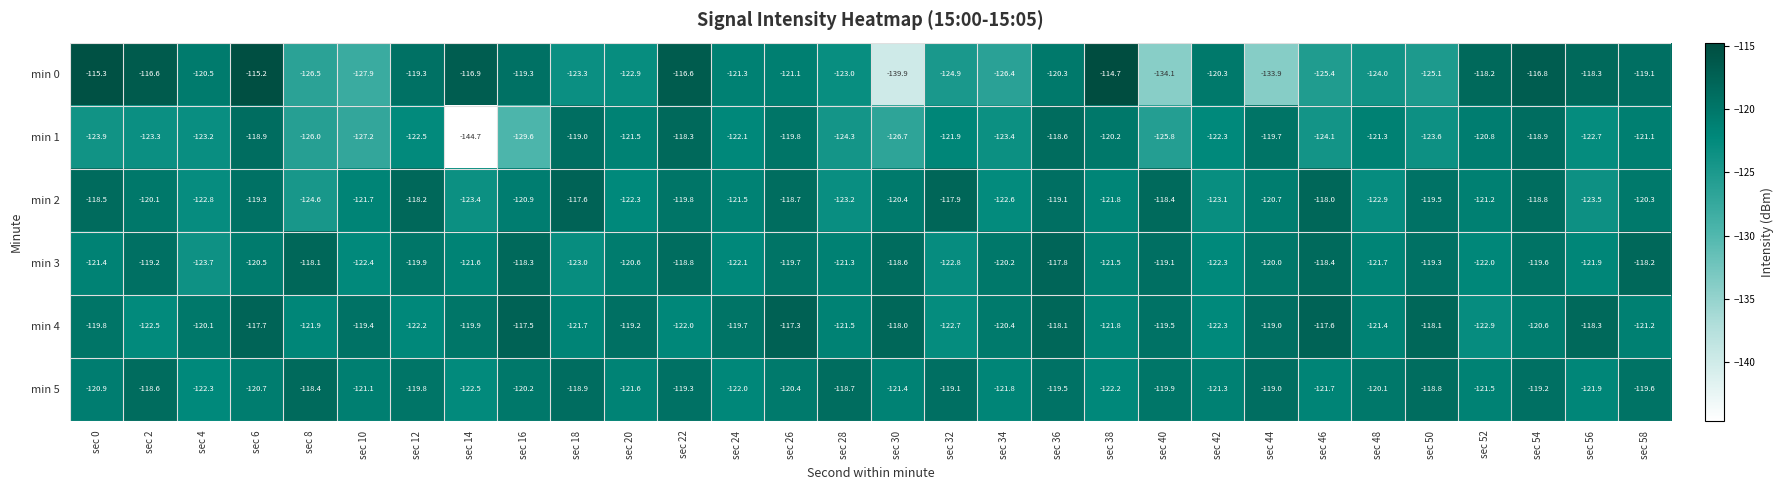

True or false: min 1 has a value of -122.5 at sec 12.

True